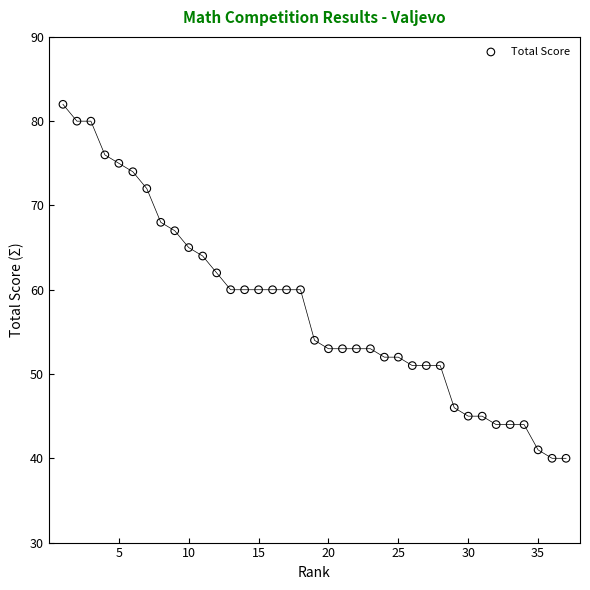

What is the range of Y values (max minus min)?

42